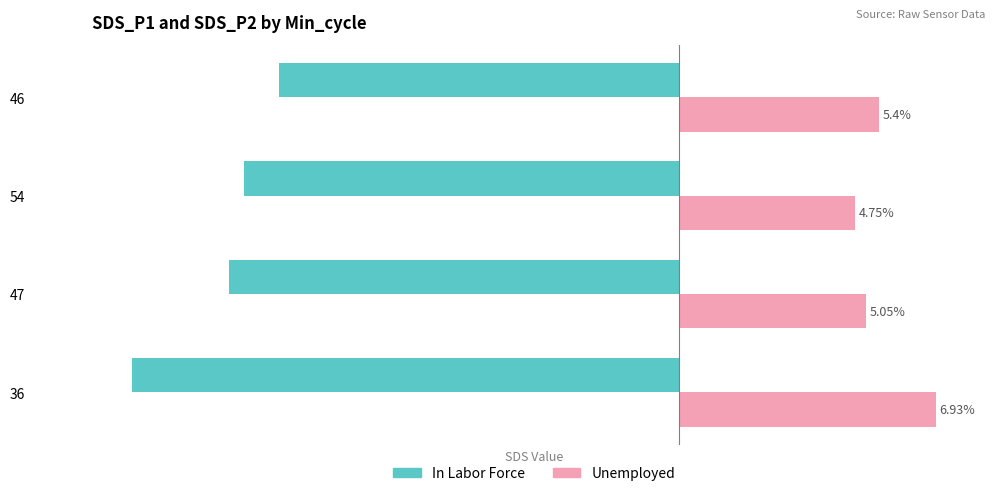

Is the value of Unemployed at 54 greater than the value of In Labor Force at 36?

Yes